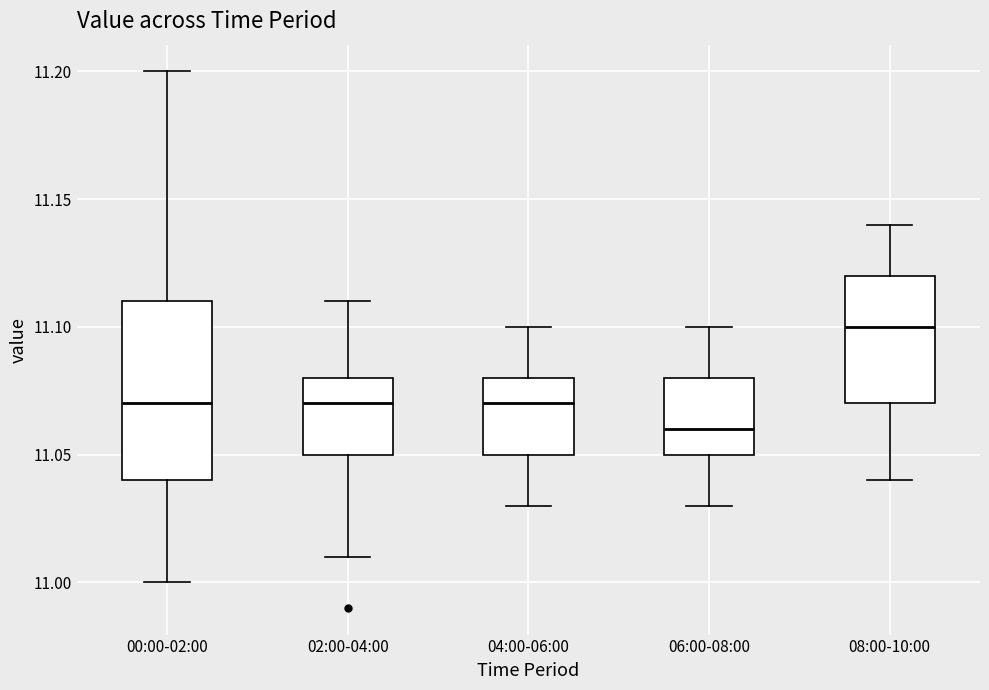

Reading left to right, transcribe this box plot: for each box, give where its median line is, the range the box spans, and where its two whiskers end, as read against the y-axis. The values are not printed on the chart, so give them approximately, as read against the axis.

00:00-02:00: median 11.07, box 11.04 to 11.11, whiskers 11.00 to 11.20
02:00-04:00: median 11.07, box 11.05 to 11.08, whiskers 11.01 to 11.11
04:00-06:00: median 11.07, box 11.05 to 11.08, whiskers 11.03 to 11.10
06:00-08:00: median 11.06, box 11.05 to 11.08, whiskers 11.03 to 11.10
08:00-10:00: median 11.10, box 11.07 to 11.12, whiskers 11.04 to 11.14